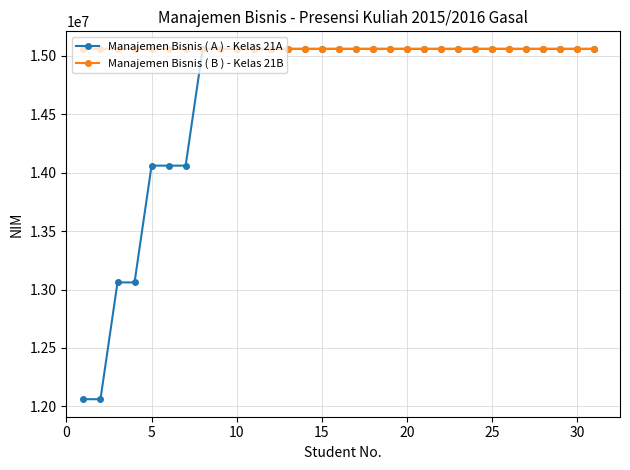

How many lines are shown in the chart?

2